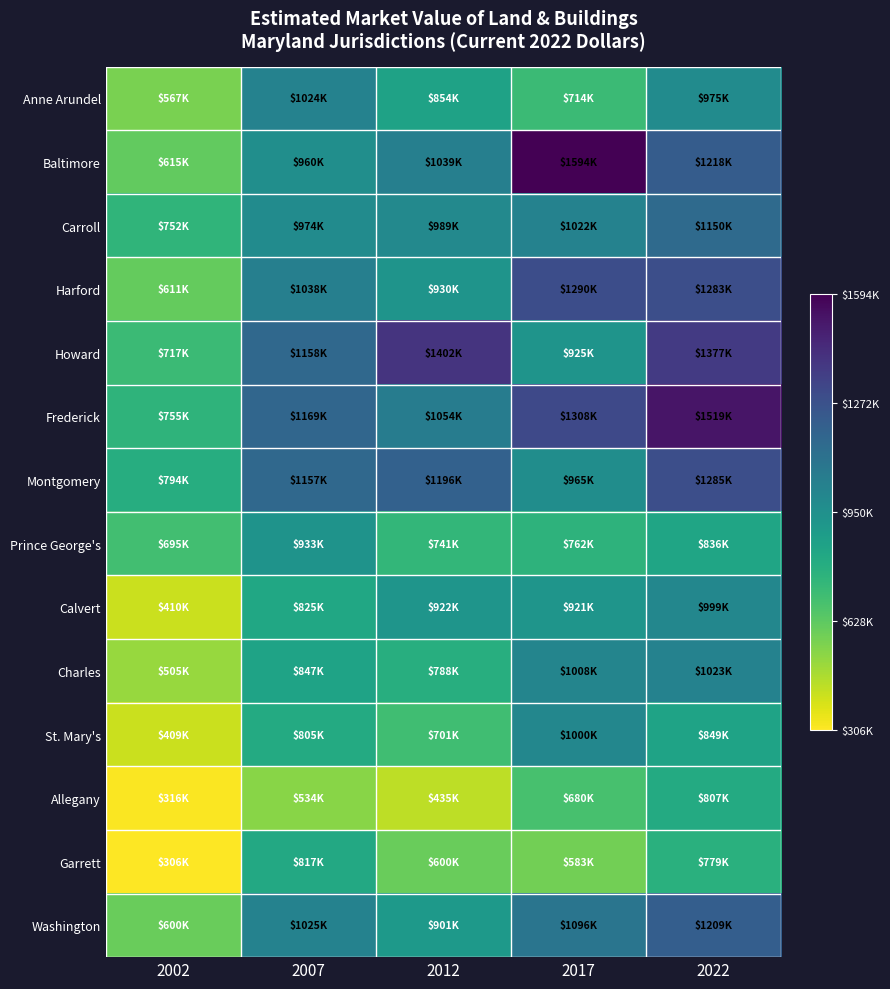

At how many categories does at least one series exceed 1540036?

1